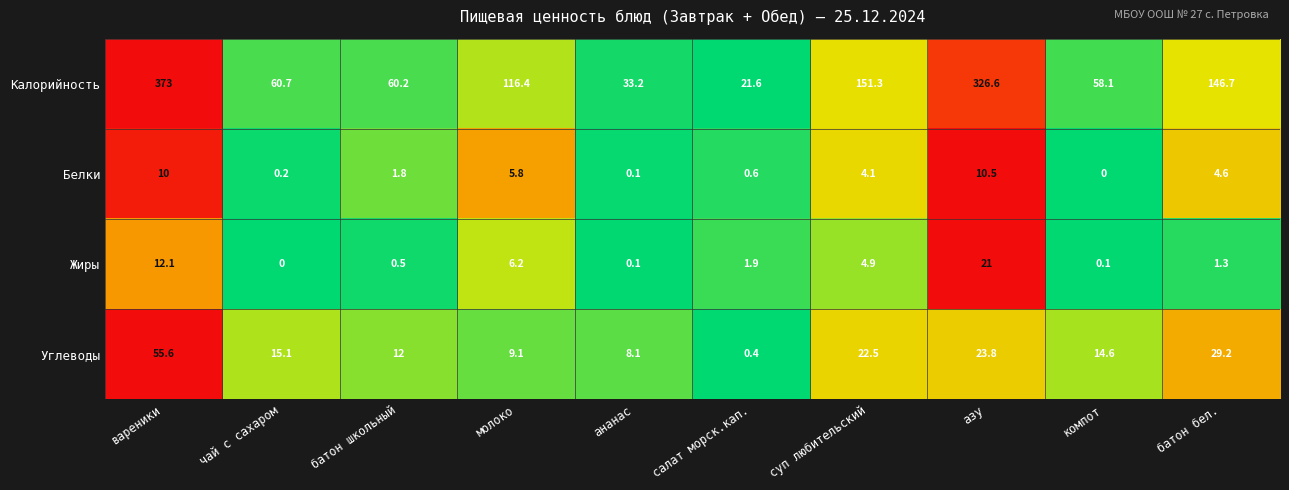

Between молоко and батон бел., which series saw the biggest shift?

Калорийность